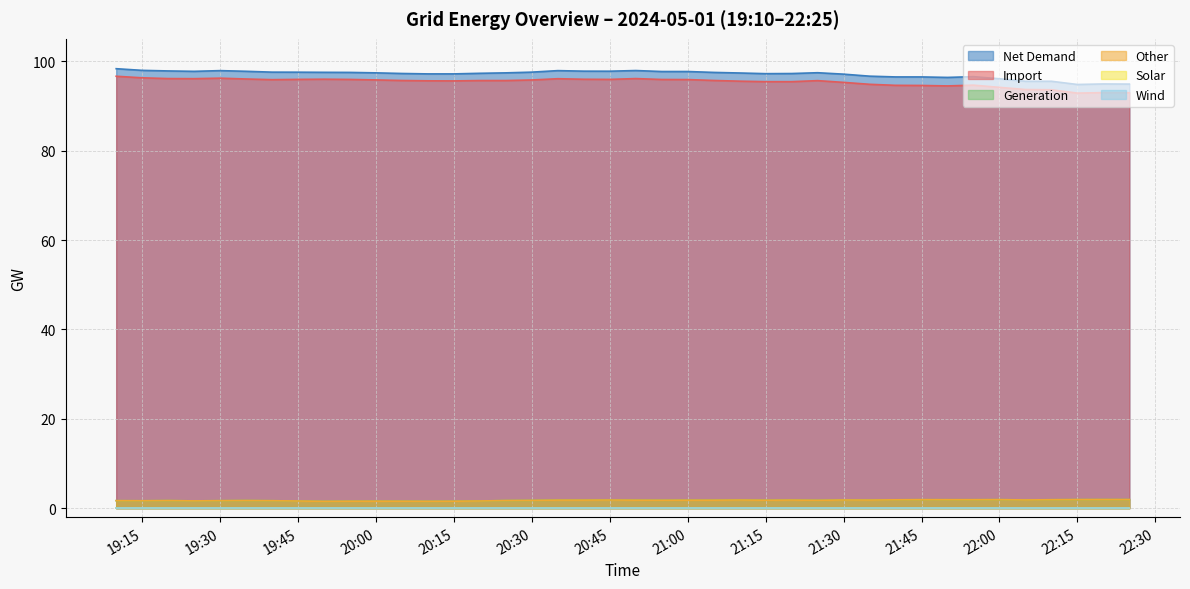

What is the value of the Other point at the 23rd from the left?

1.8